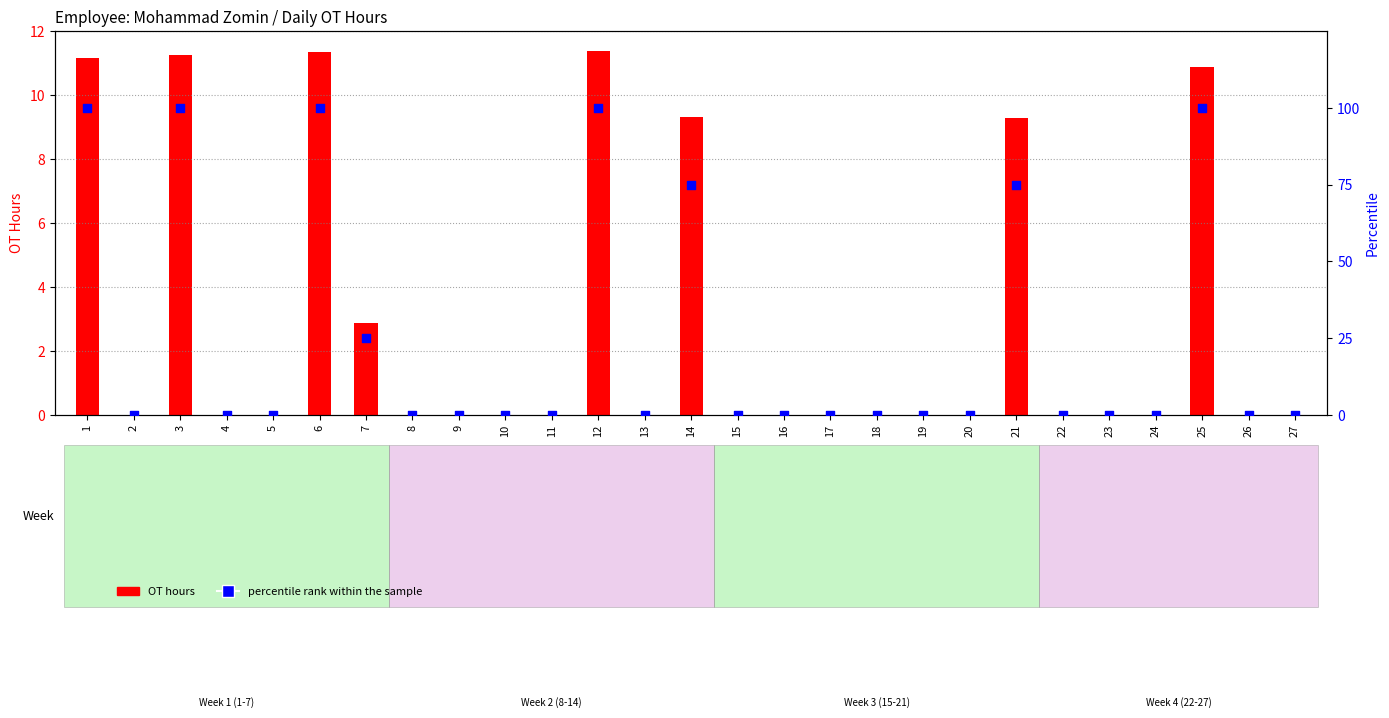

What are all the series names shown in the legend?

OT hours, percentile rank within the sample